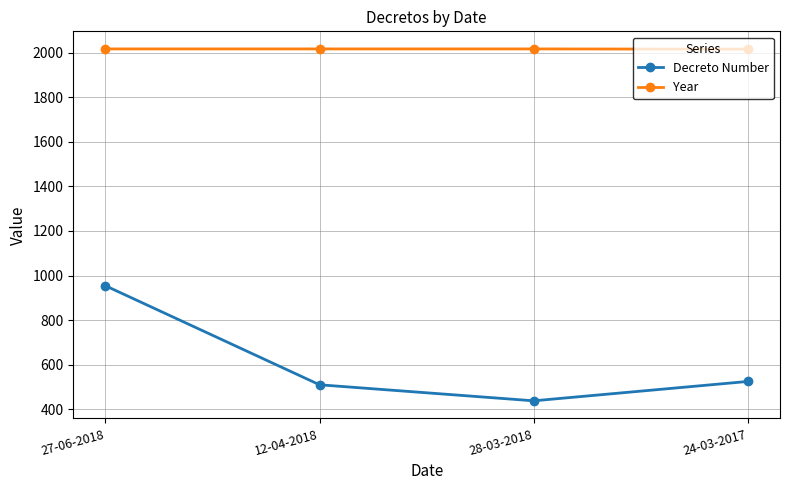

Which series has the widest spread of values?

Decreto Number